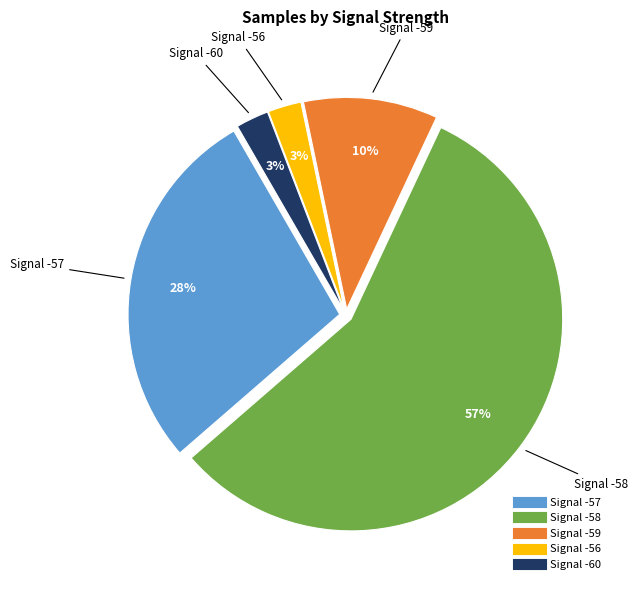

Is there a majority slice in this chart?

Yes